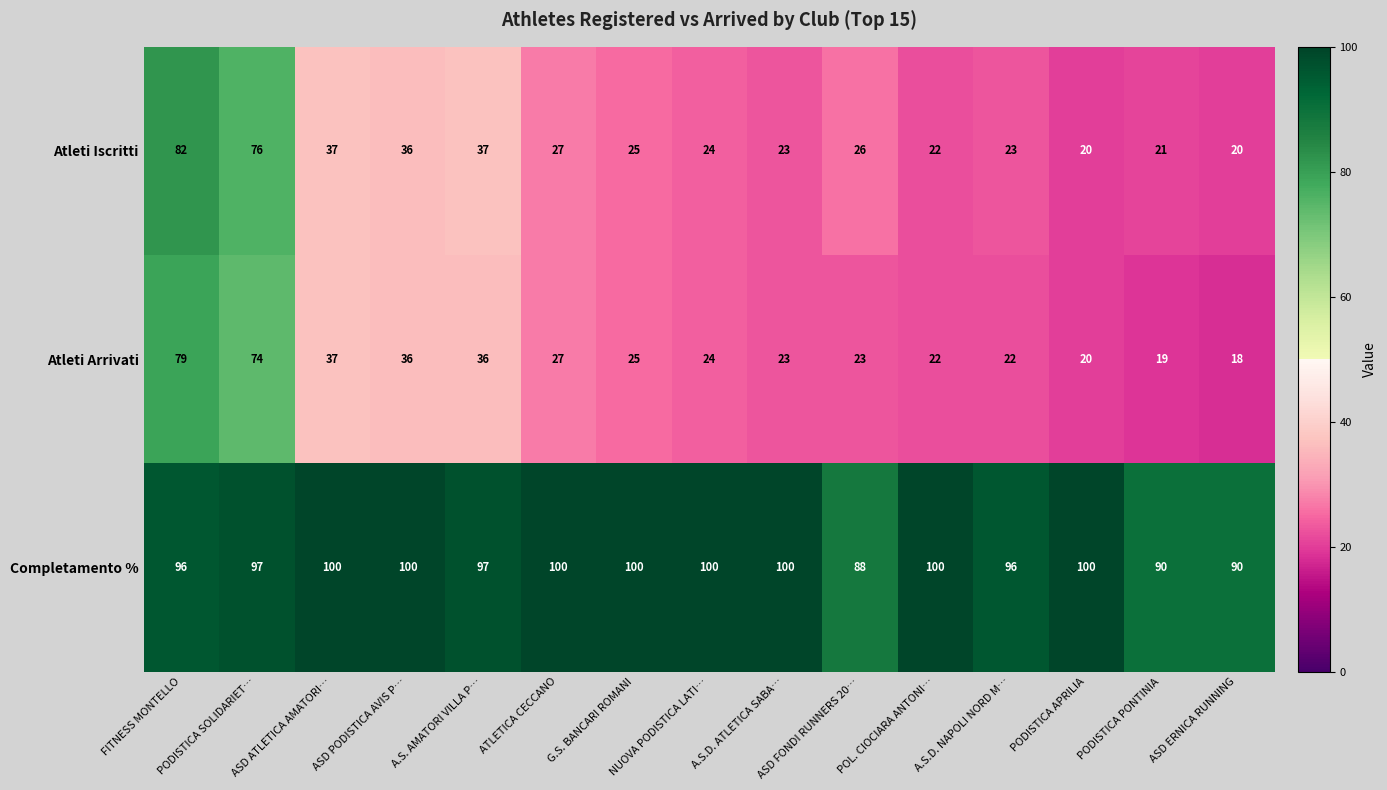

At ASD ERNICA RUNNING, list the series in order from largest to smallest.

Completamento %, Atleti Iscritti, Atleti Arrivati